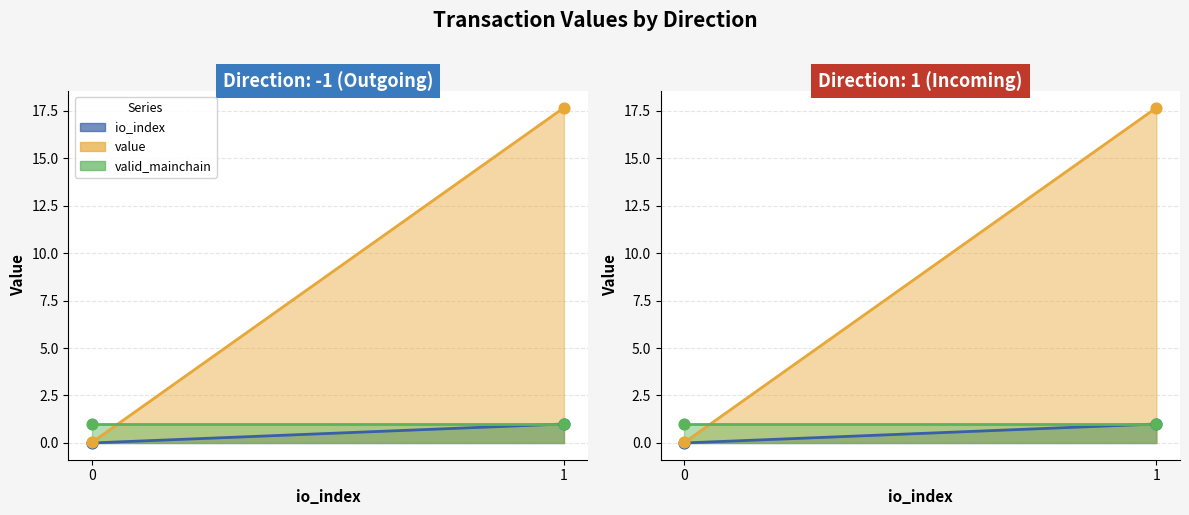

Which series reaches the maximum Y coordinate?

value